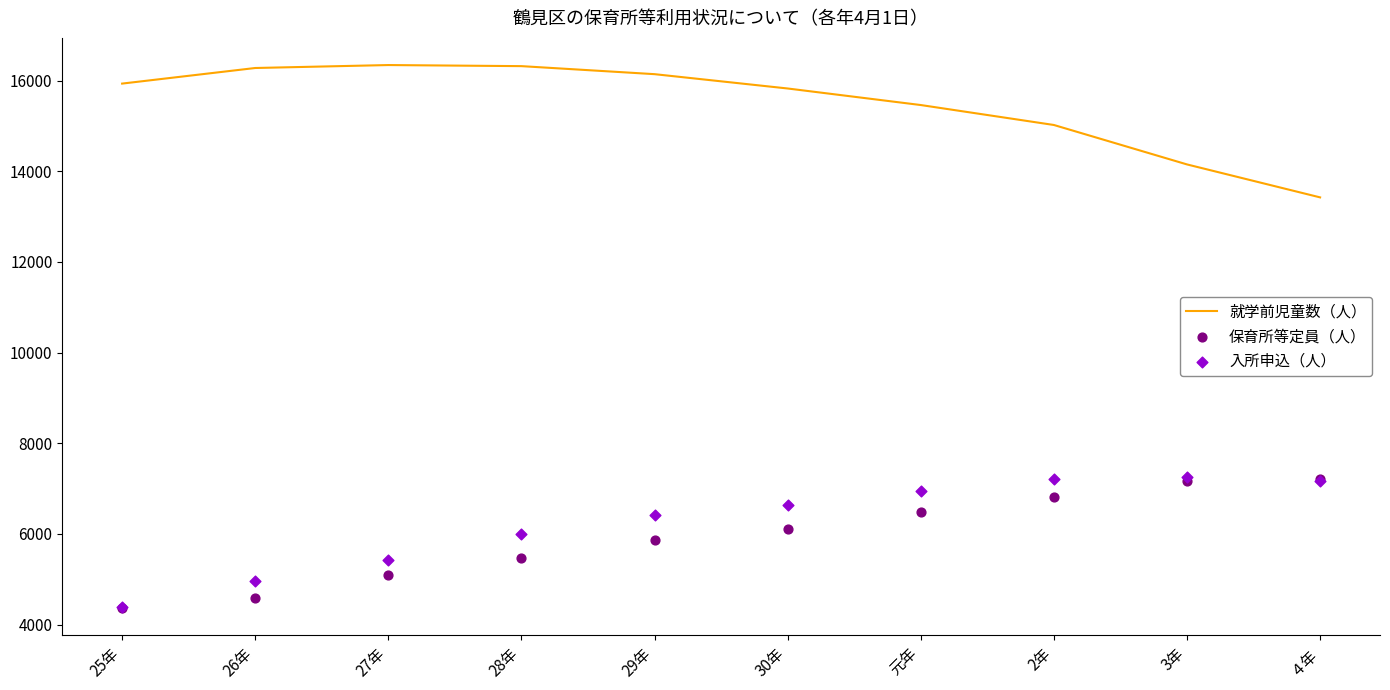

Which series has the largest total across all categories?

就学前児童数（人）